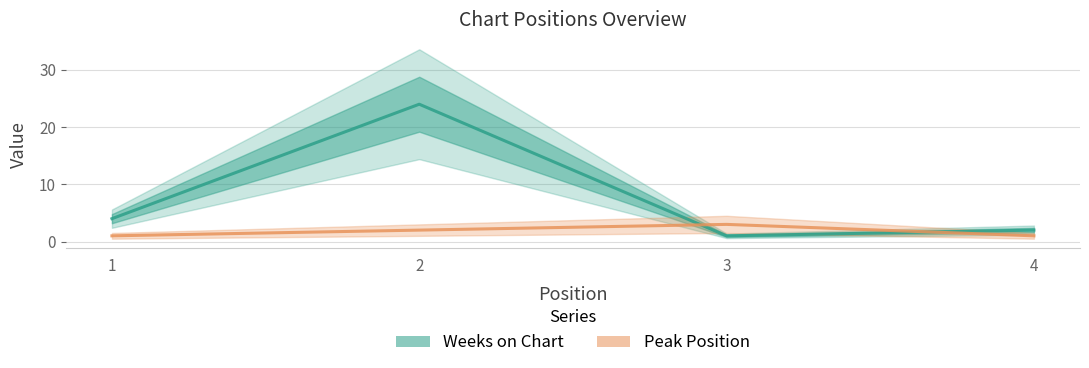

Rank the series by their maximum value, from highest to lowest.

Weeks on Chart, Peak Position